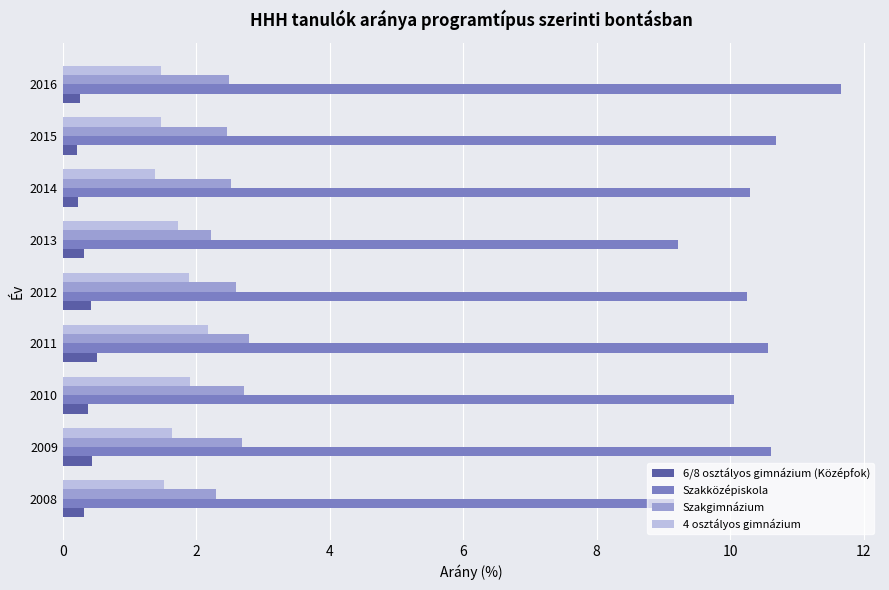

True or false: Szakközépiskola has a value of 5.5 at 2011.

False